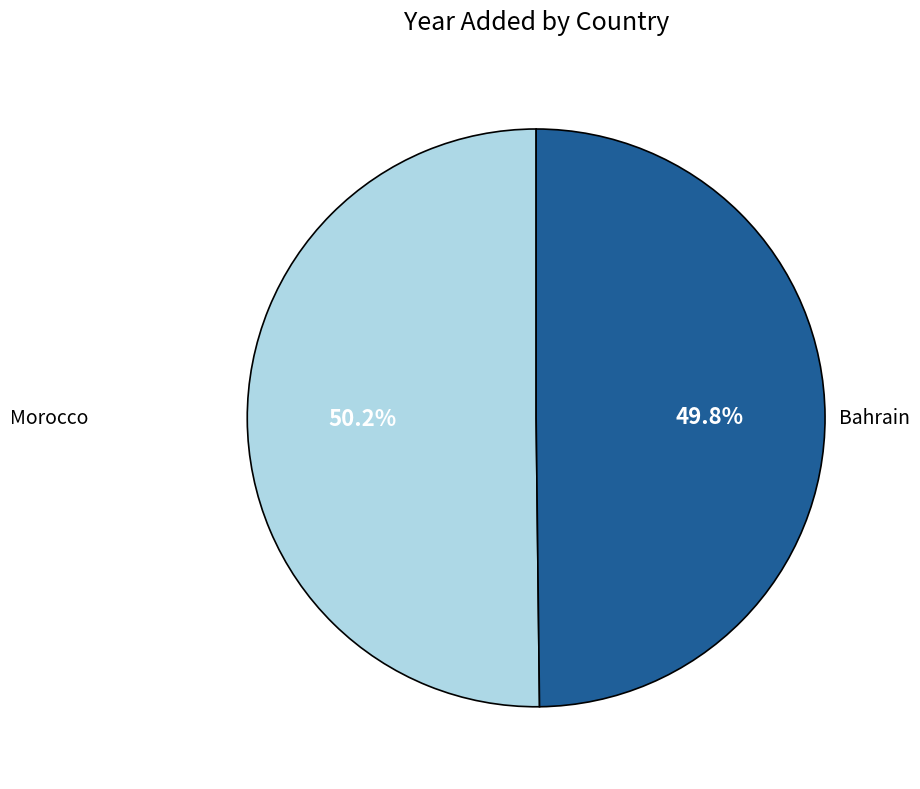

What percentage is the Bahrain slice, to the nearest percent?

50%